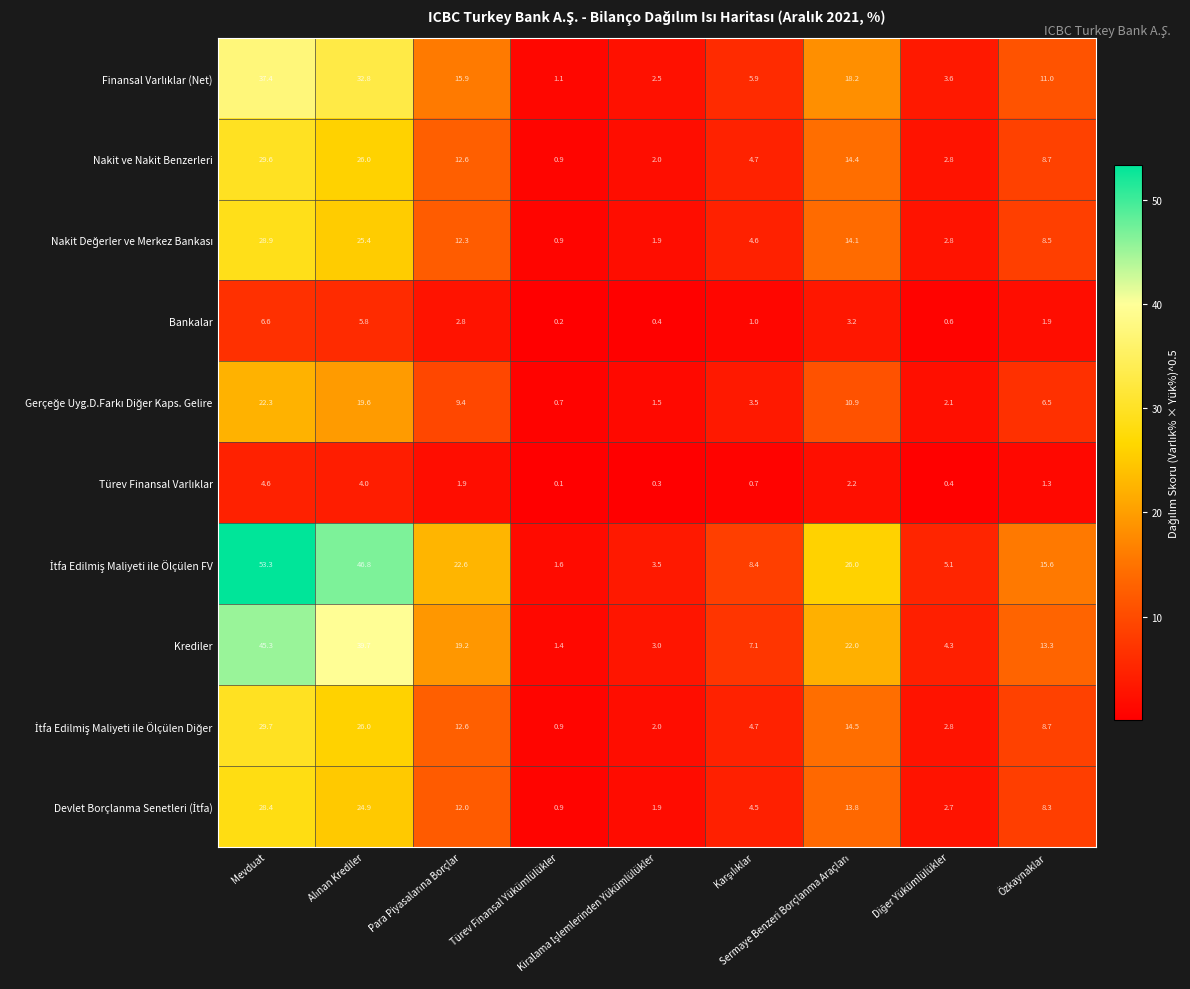

What is the maximum value shown in the chart?

53.3